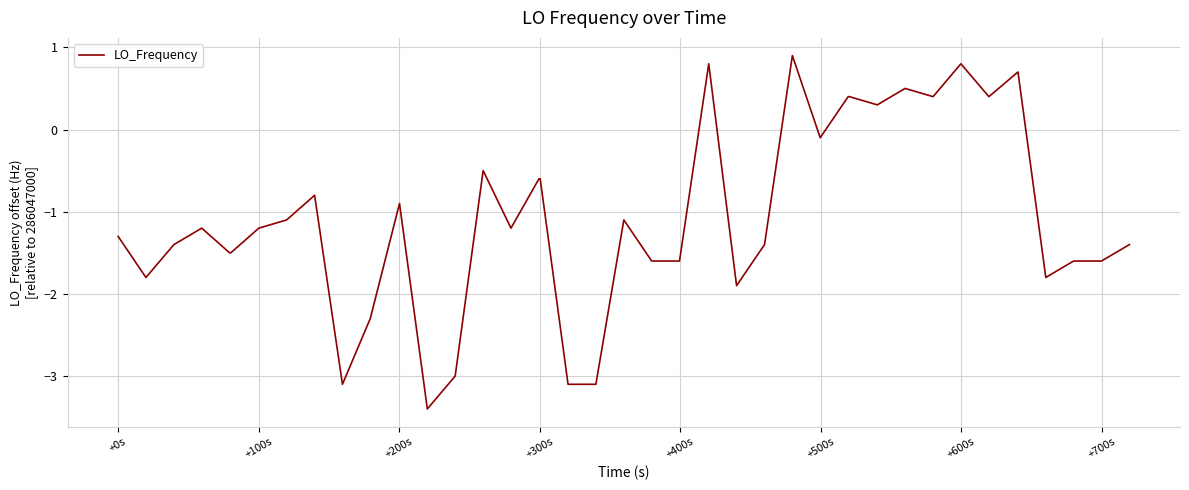

What is the difference between the second highest and minimum values?

4.2